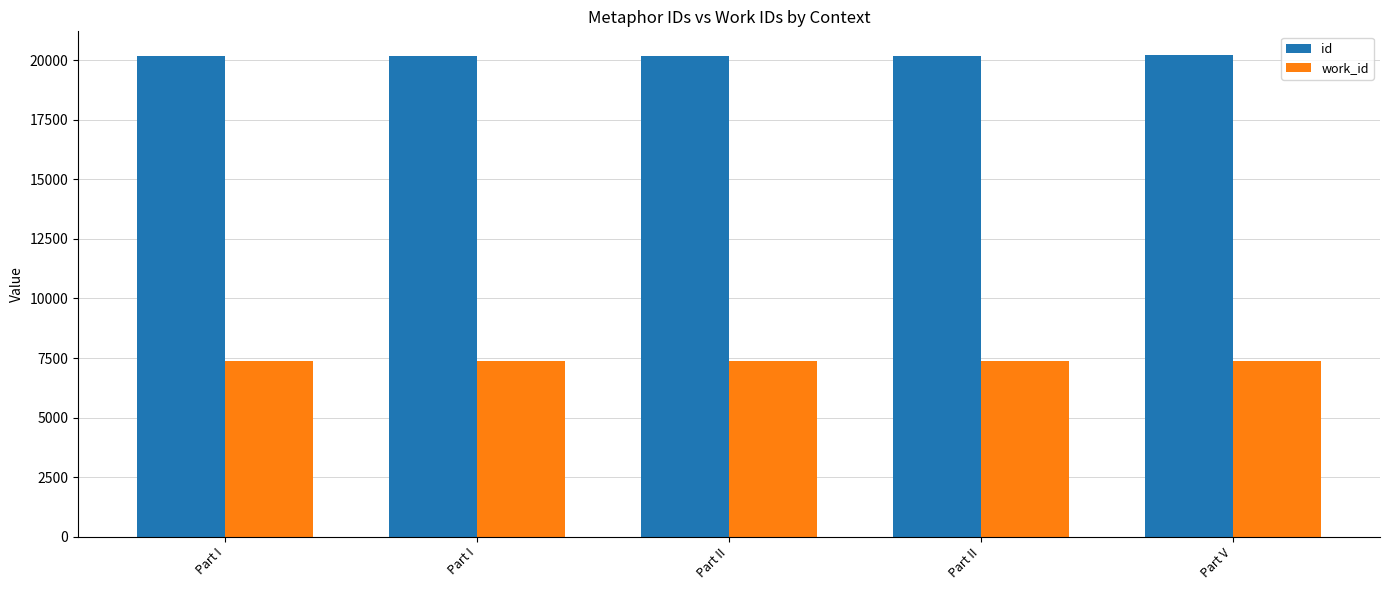

The id series shows 20204 at Part V. True or false?

True